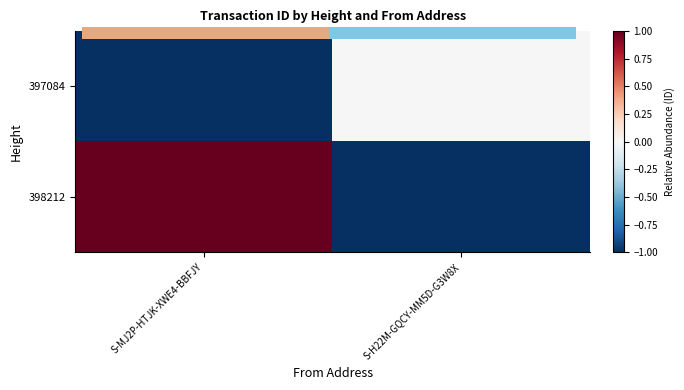

What is the maximum value shown in the chart?

1